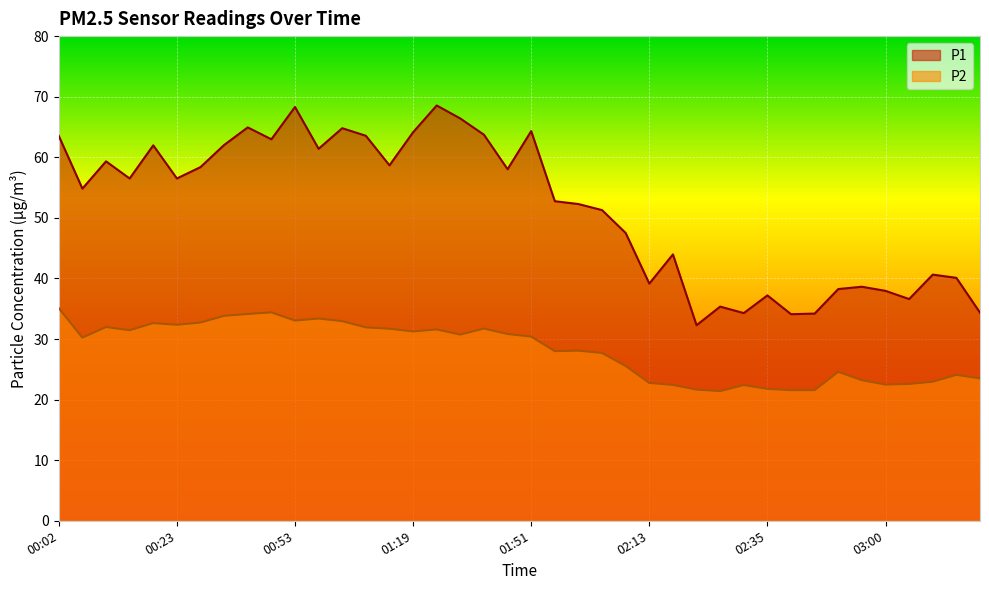

The P1 series shows 43.6 at 01:51. True or false?

False